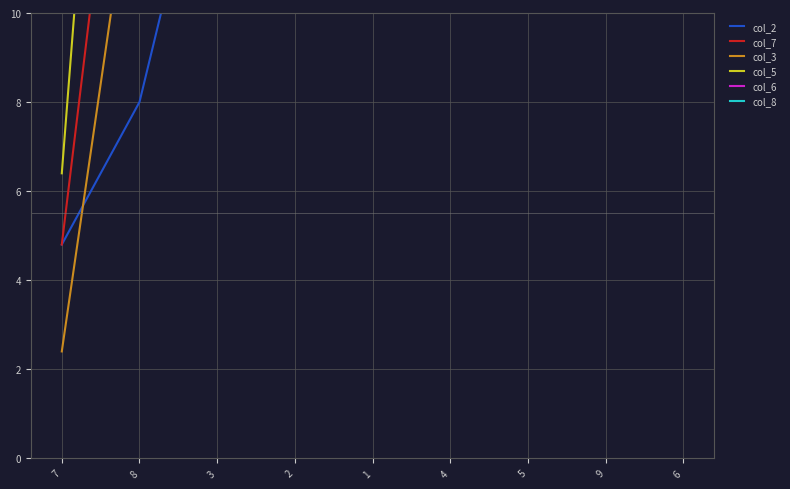

The value of col_8 at 1 is 115.2. True or false?

True